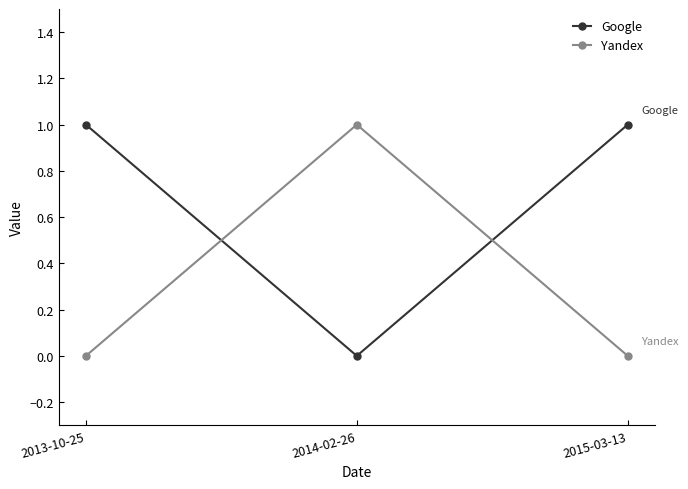

What is the label of the 2nd point from the right?

2014-02-26